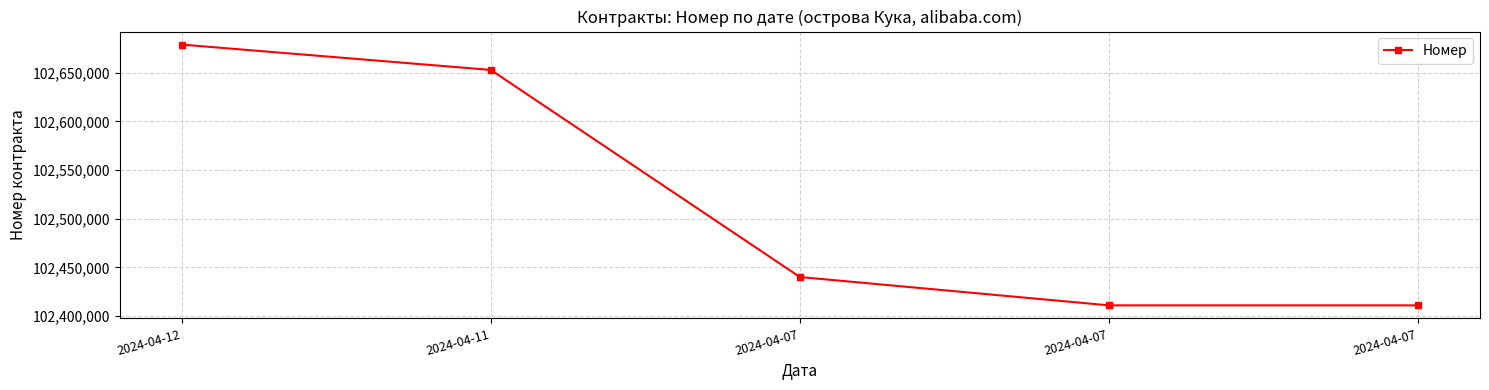

Reading right to left, what are all the values shown in this chart?

2024-04-07=102410912	2024-04-07=102410913	2024-04-07=102440061	2024-04-11=102653018	2024-04-12=102679058